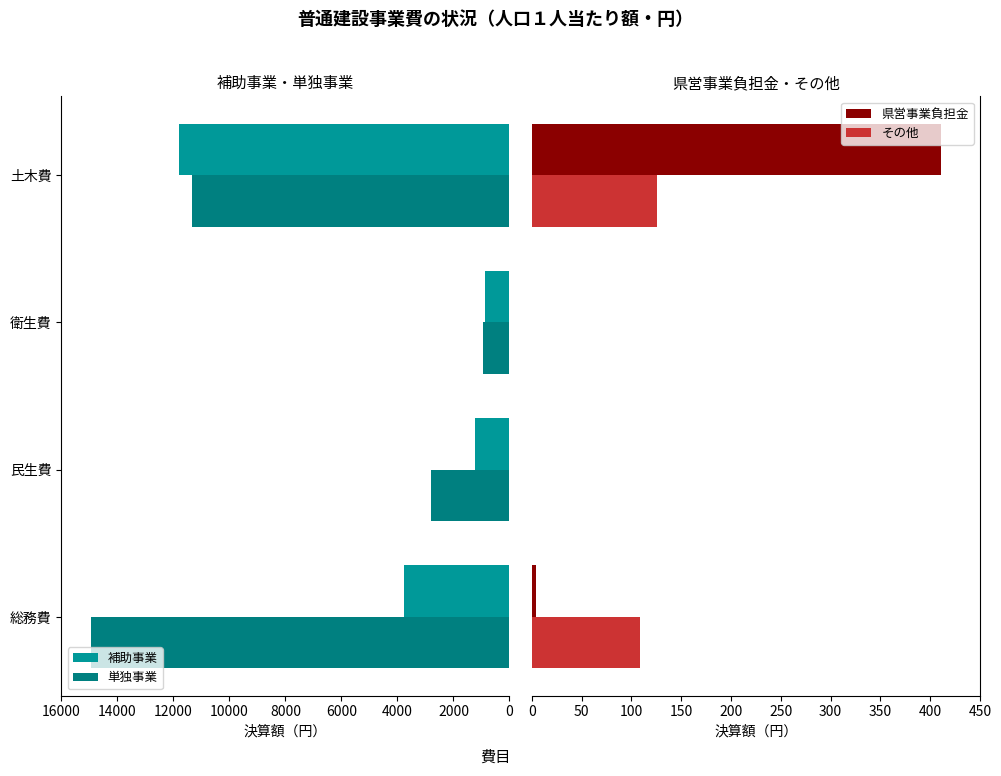

What is the maximum value for 県営事業負担金?

411